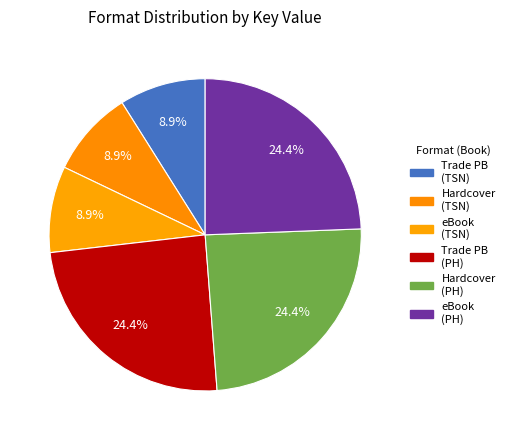

How many segments does this pie chart have?

6